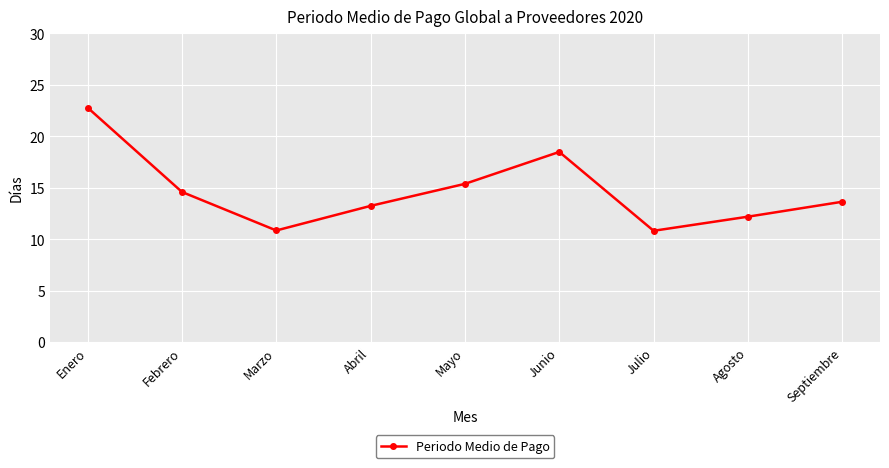

True or false: there are more than 1 points higher than both neighbors.

False